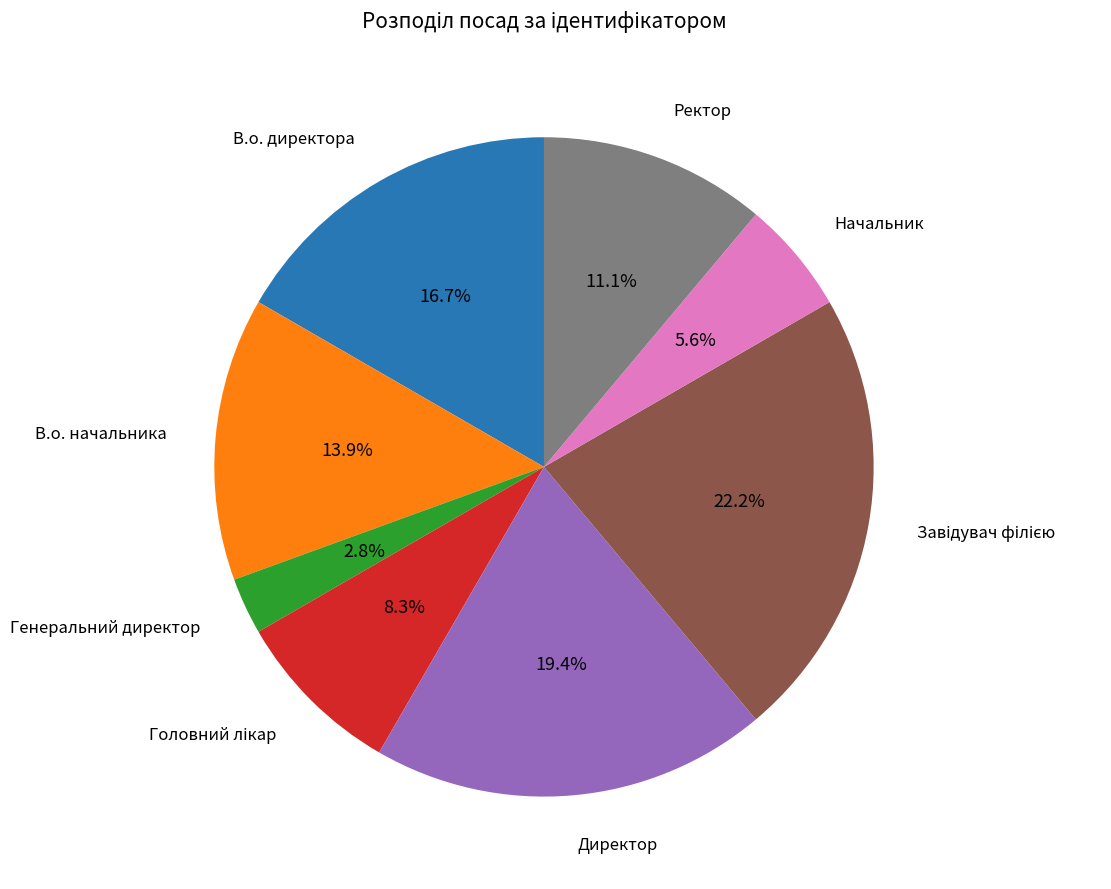

Is there a majority slice in this chart?

No